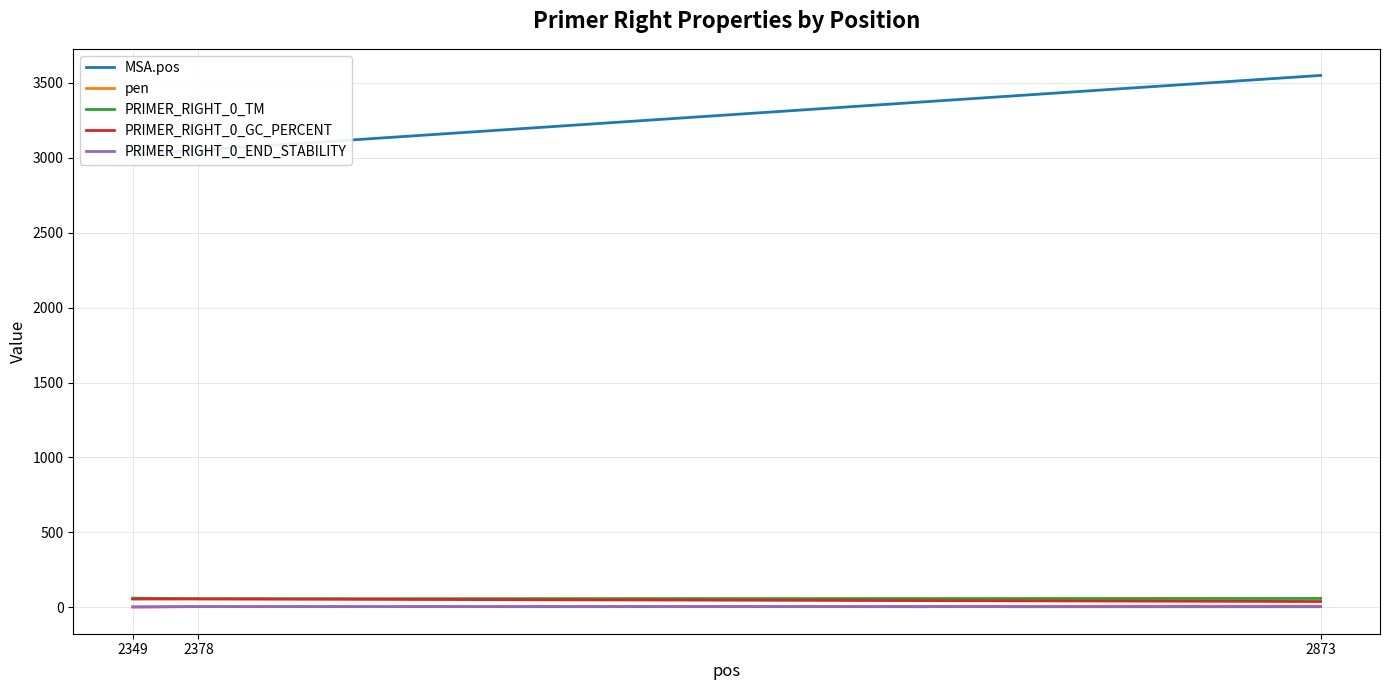

At which label does PRIMER_RIGHT_0_END_STABILITY reach its minimum?

2349